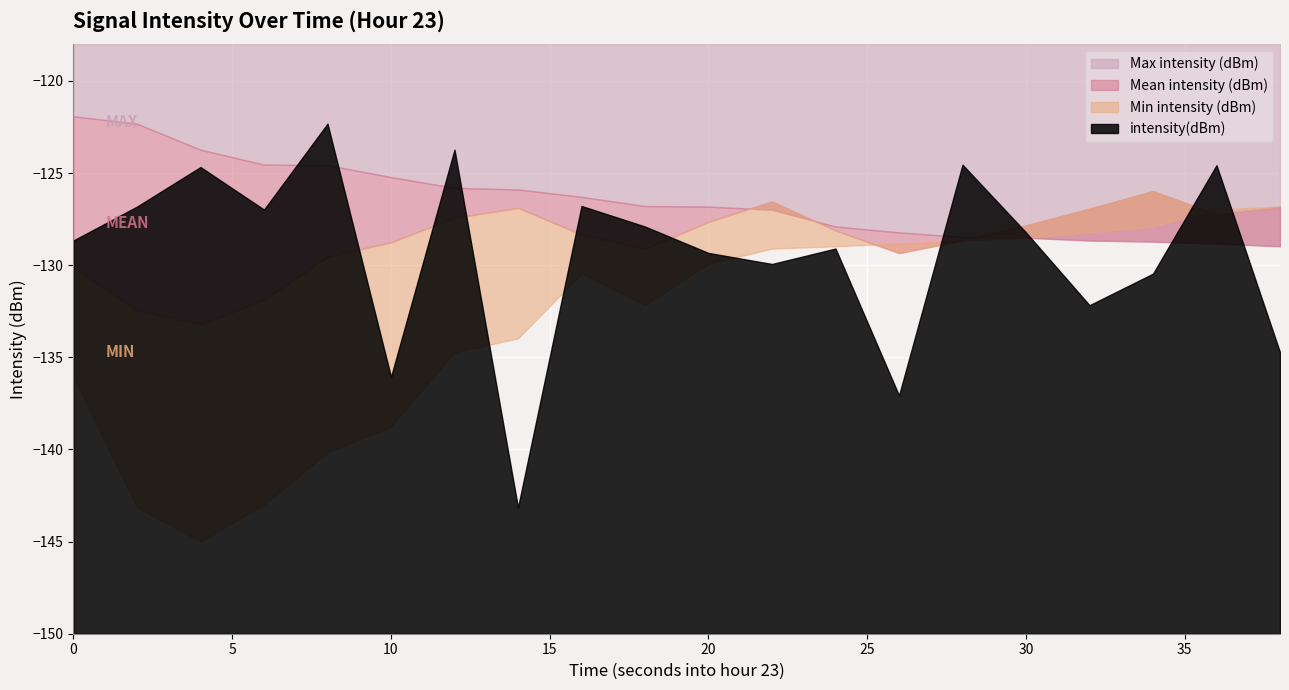

True or false: Min intensity (dBm) has a value of -208.7 at 0.

False